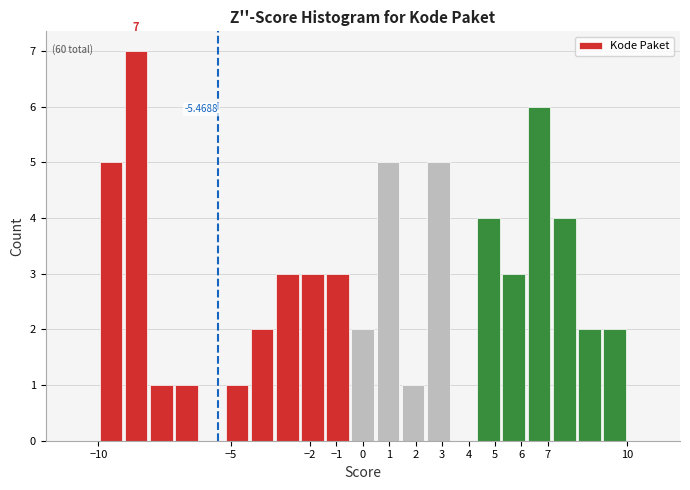

Over which range of the x-axis is the bar tallest?

-9.0 to -8.1